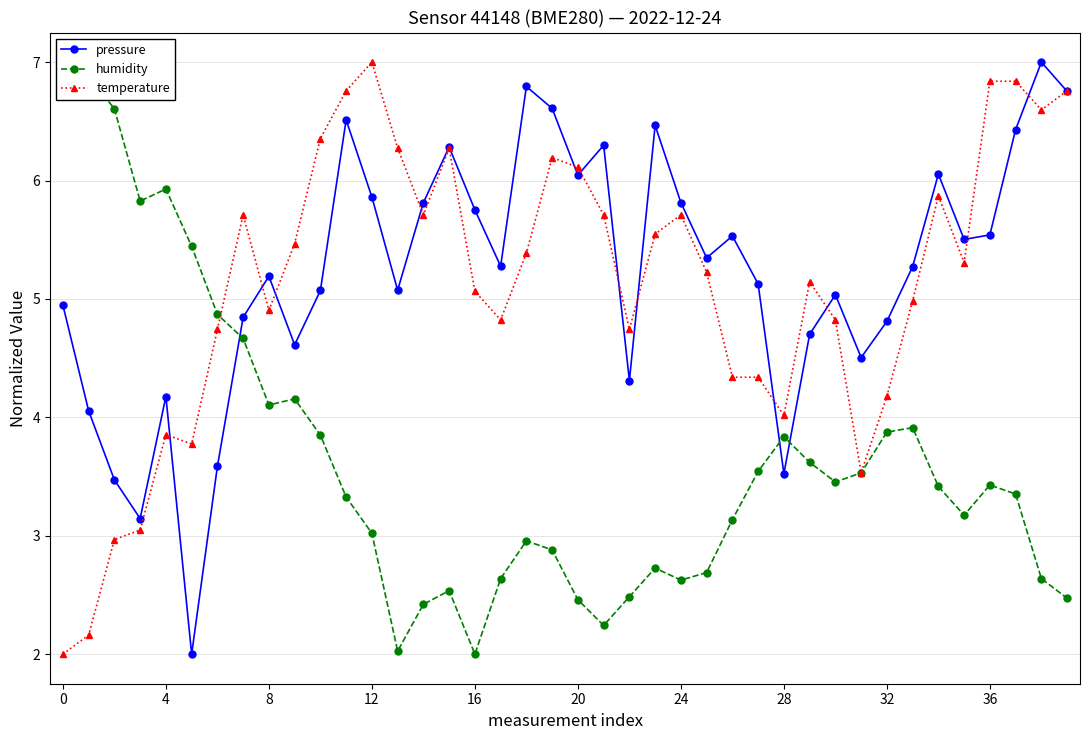

How many lines are shown in the chart?

3